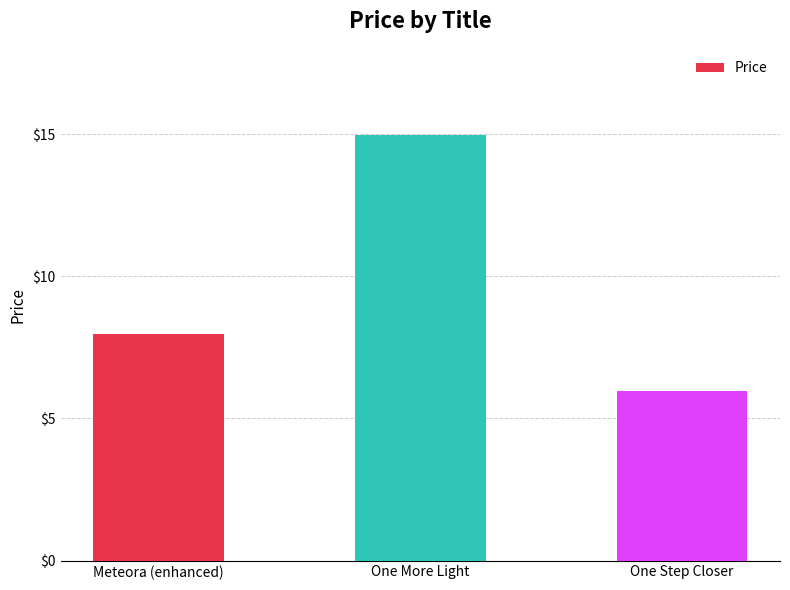

Reading left to right, transcribe all the data shown in this chart.

8.0	15.0	6.0